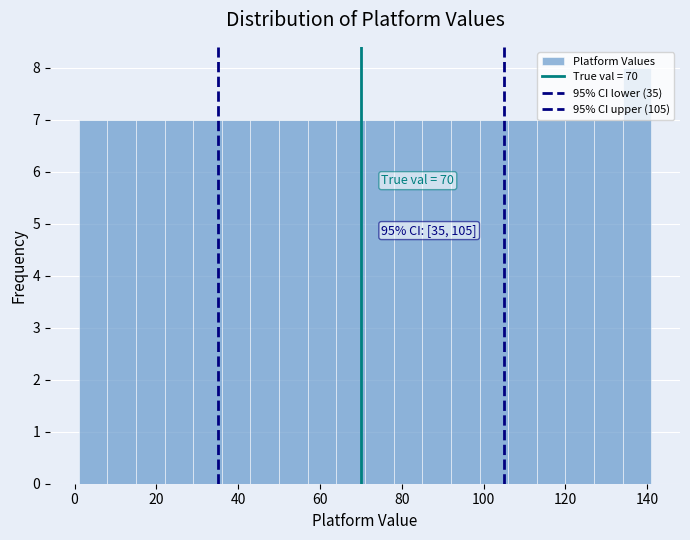

Around what value on the x-axis is the tallest bar? Give the approximate position of its centre, as read against the axis.

138